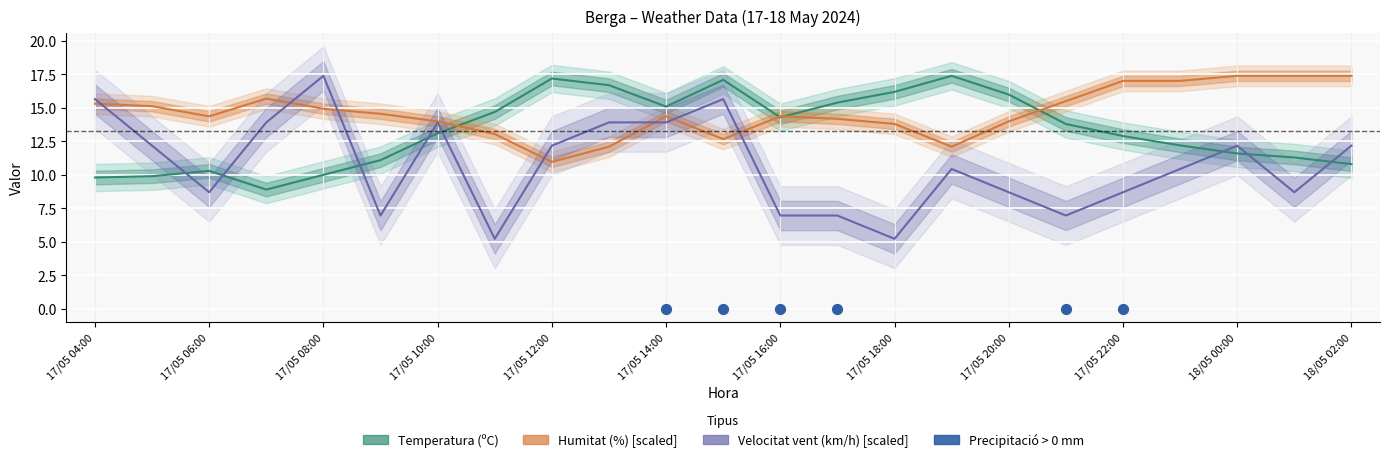

Which series has the largest total across all categories?

Humitat (%)